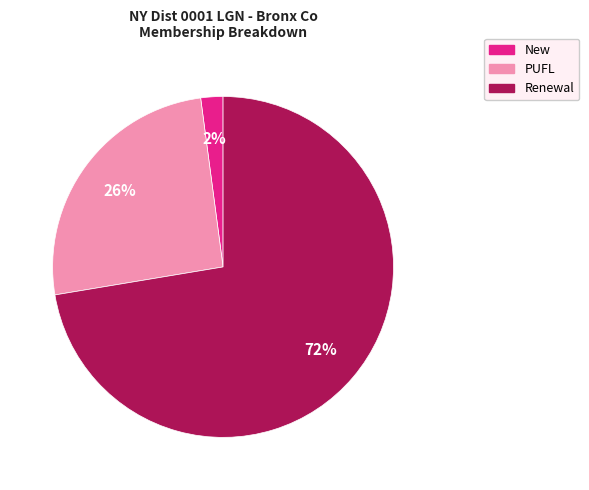

Is there a majority slice in this chart?

Yes